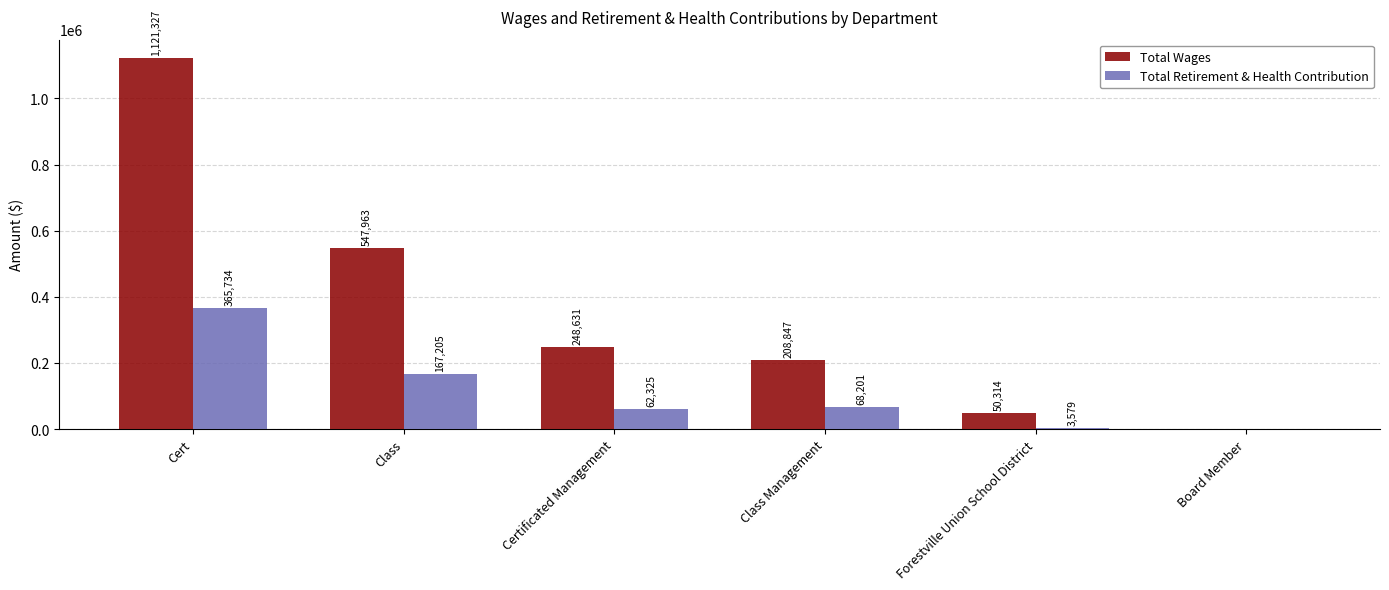

What is the sum of the Total Wages values at Cert and Certificated Management?

1369958